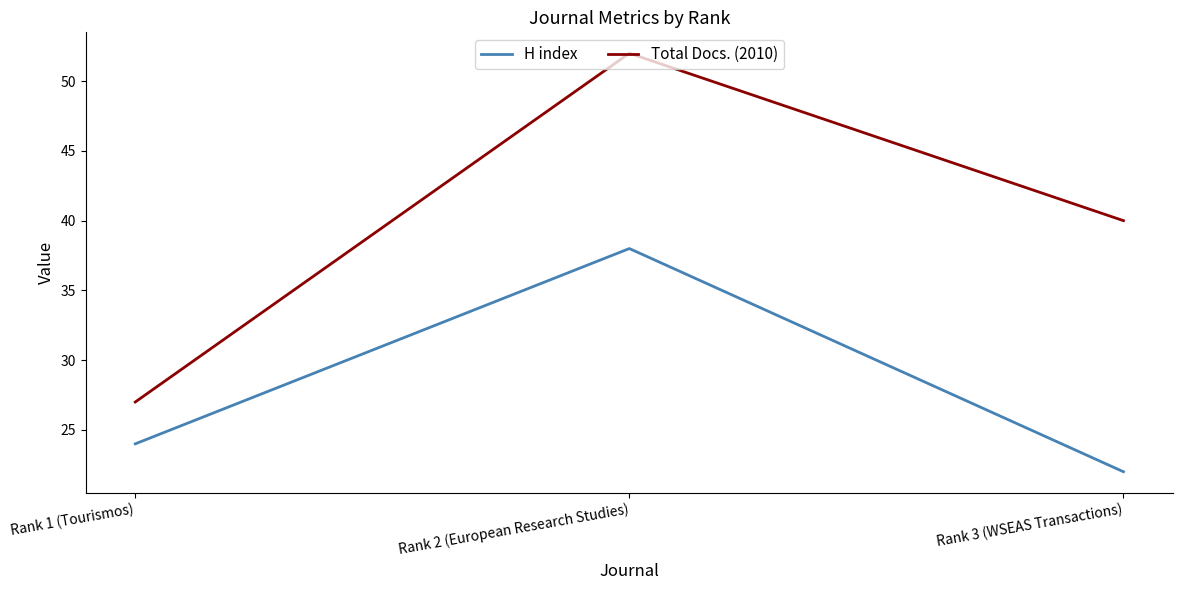

How many lines are shown in the chart?

2